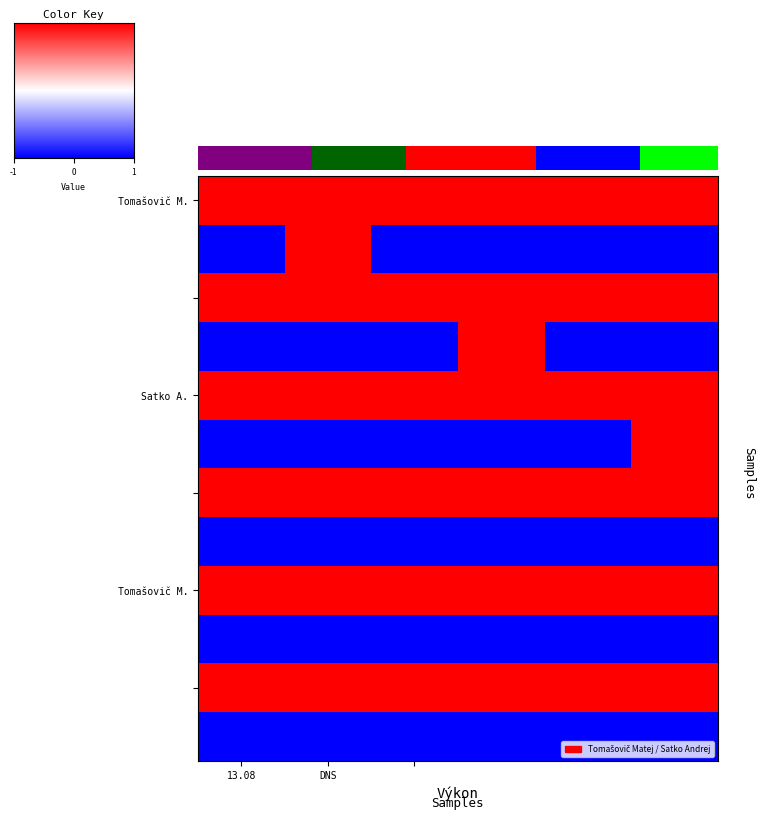

How many distinct data groups are displayed?

12